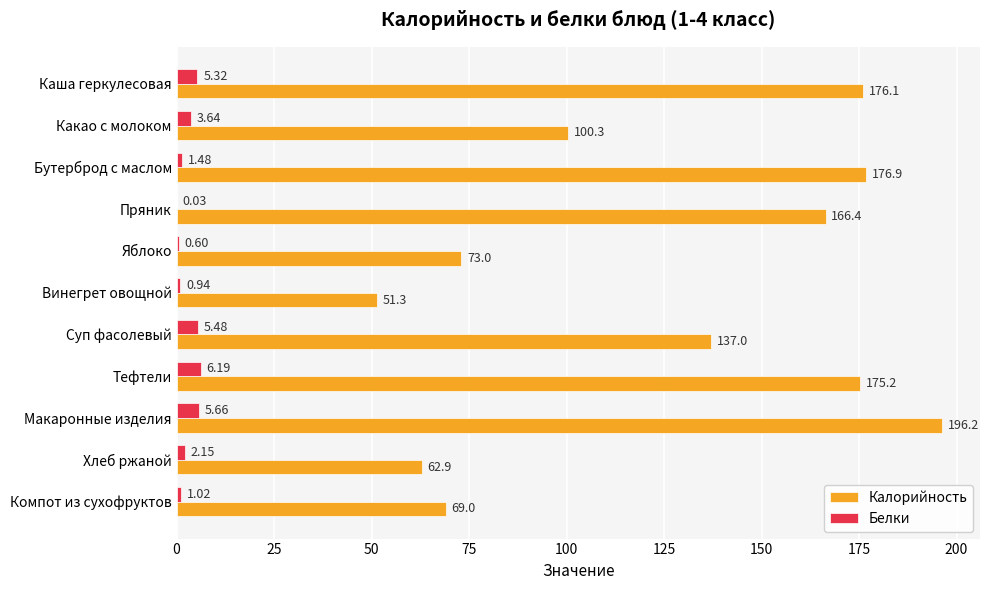

What is the maximum value shown in the chart?

196.2